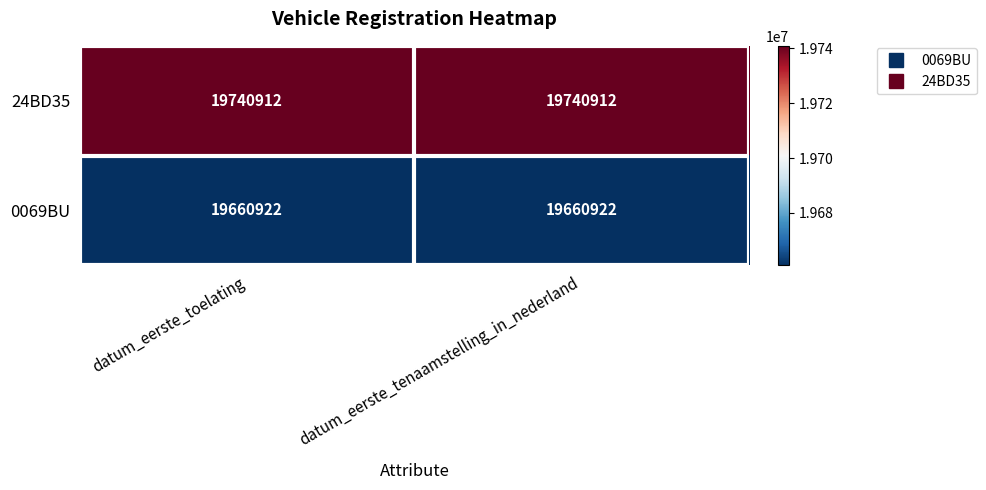

What is the lowest value of the 24BD35 series?

19740912